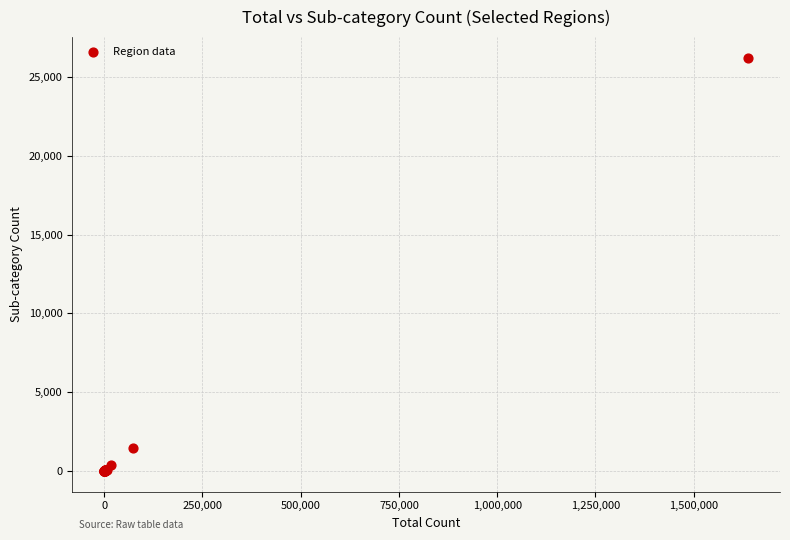

What Y value in the scatter plot is closest to 13111?

1477